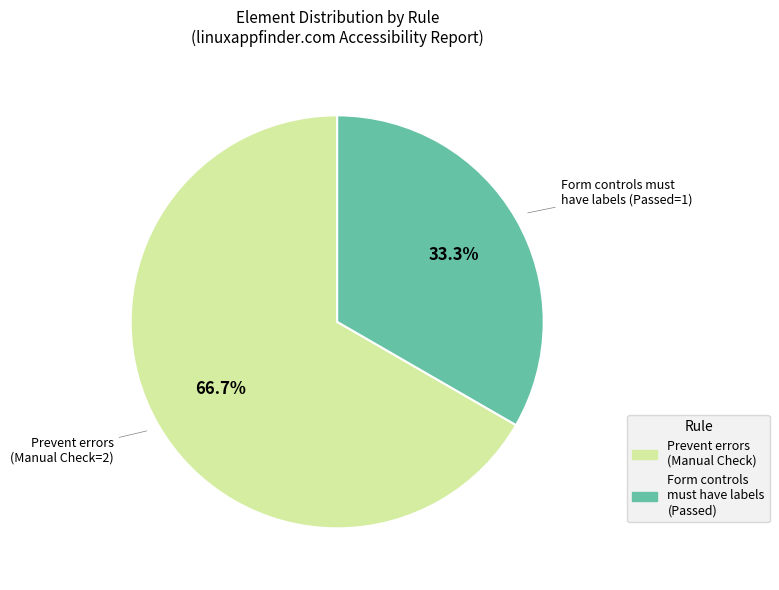

How many segments does this pie chart have?

2